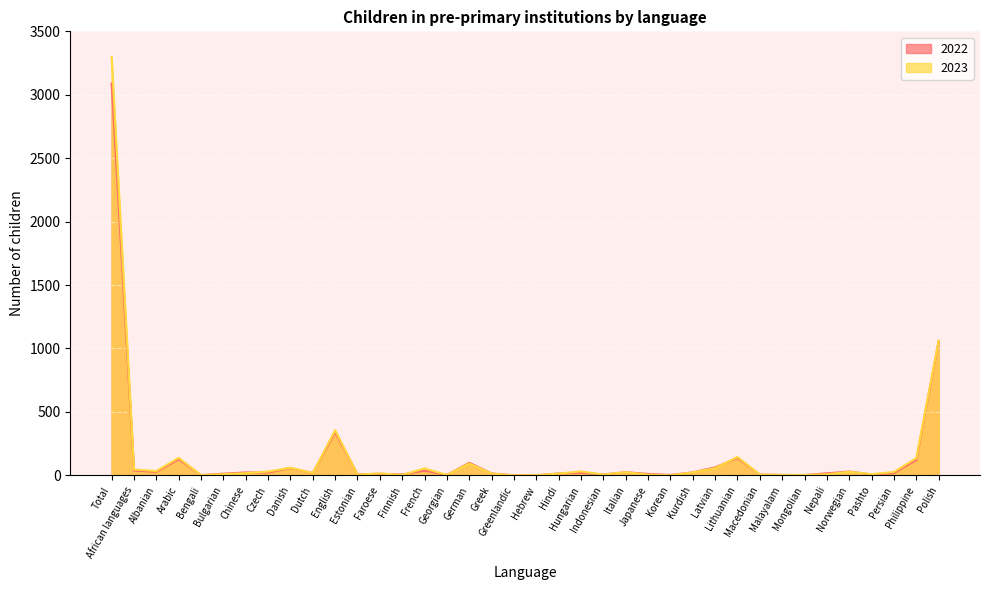

Which category has the highest value across all series?

Total